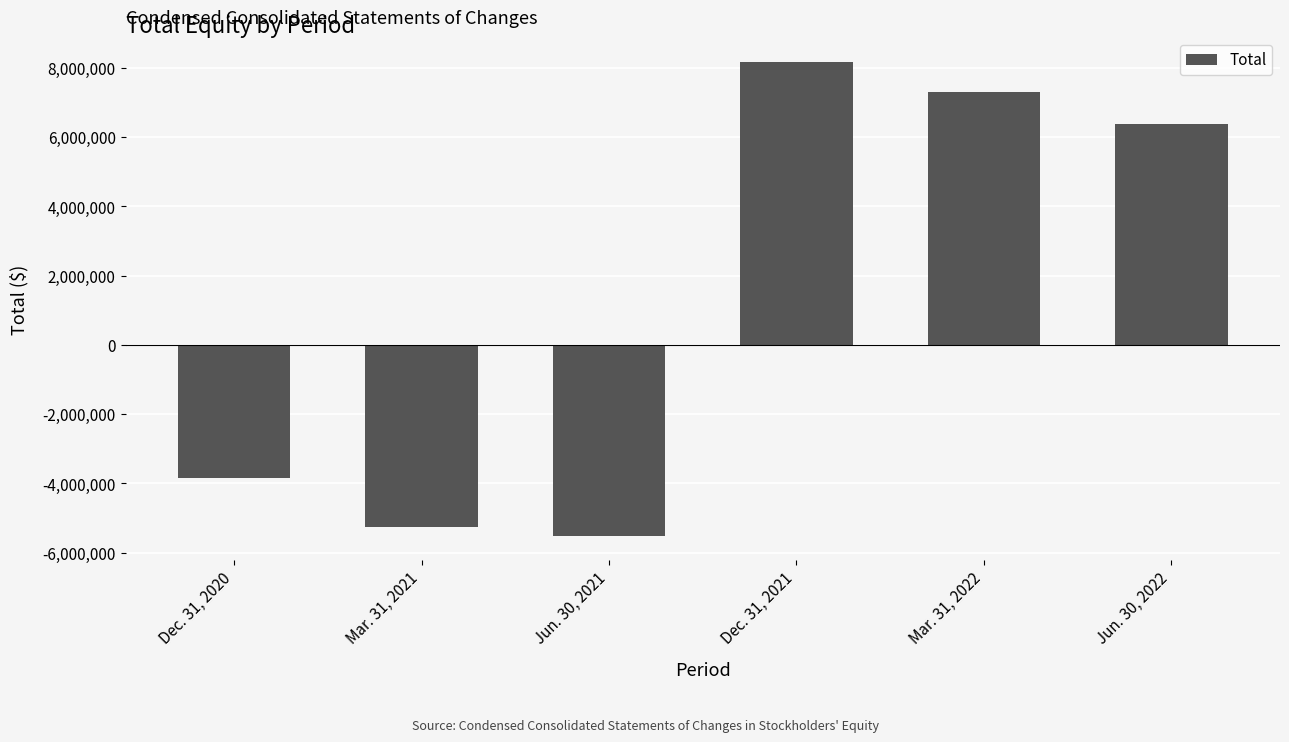

Are the bars horizontal?

No